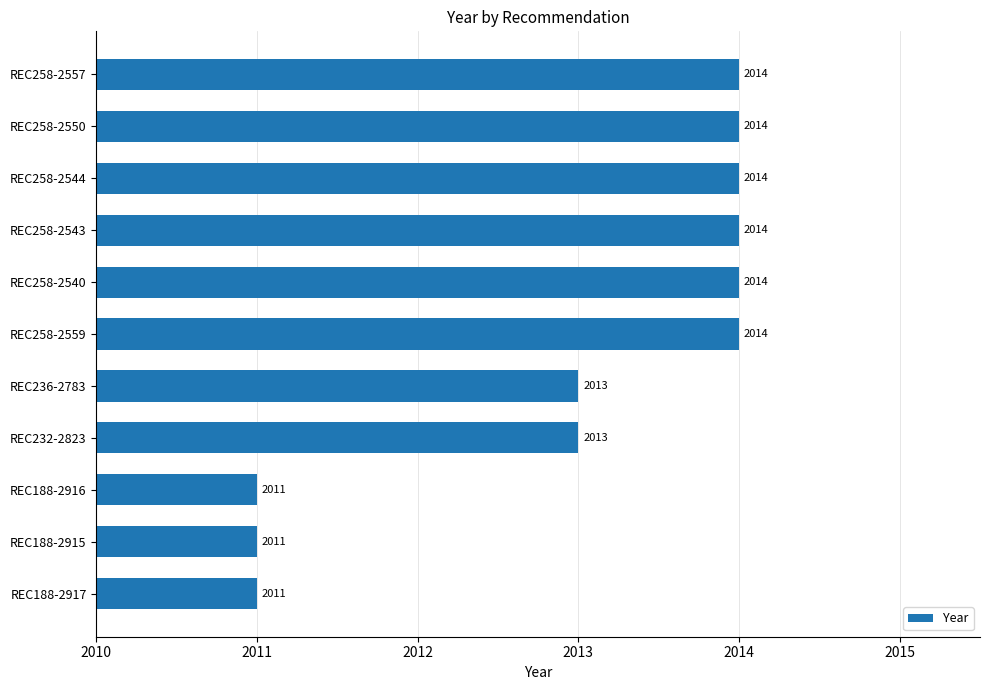

The value at REC258-2559 is 2014. True or false?

True